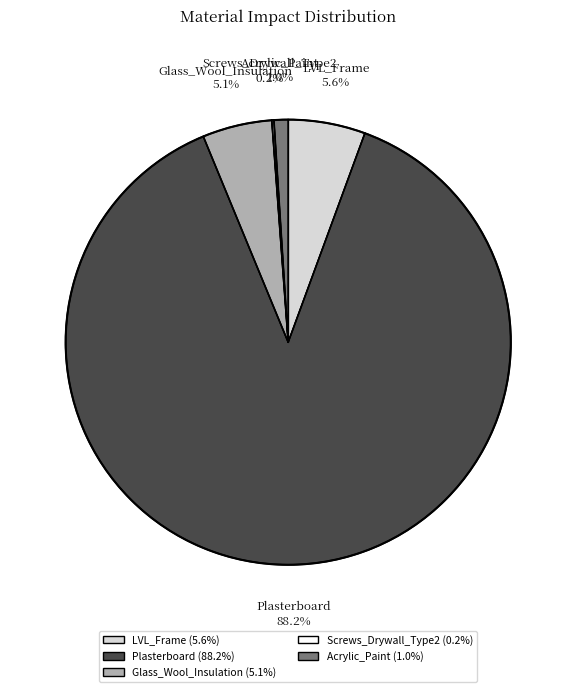

Does any single category account for the majority?

Yes